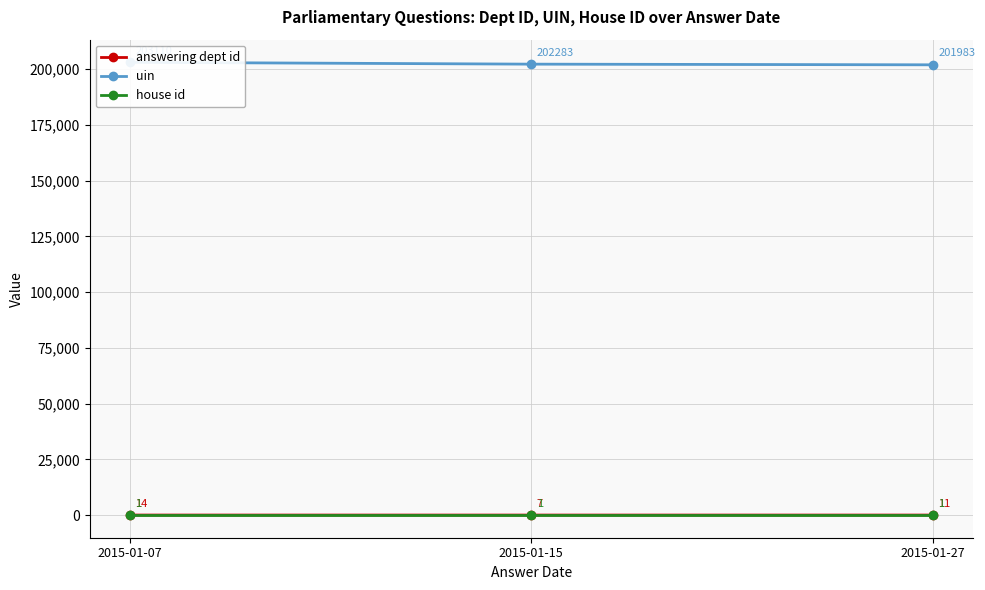

What is the average value of the house id series?

1